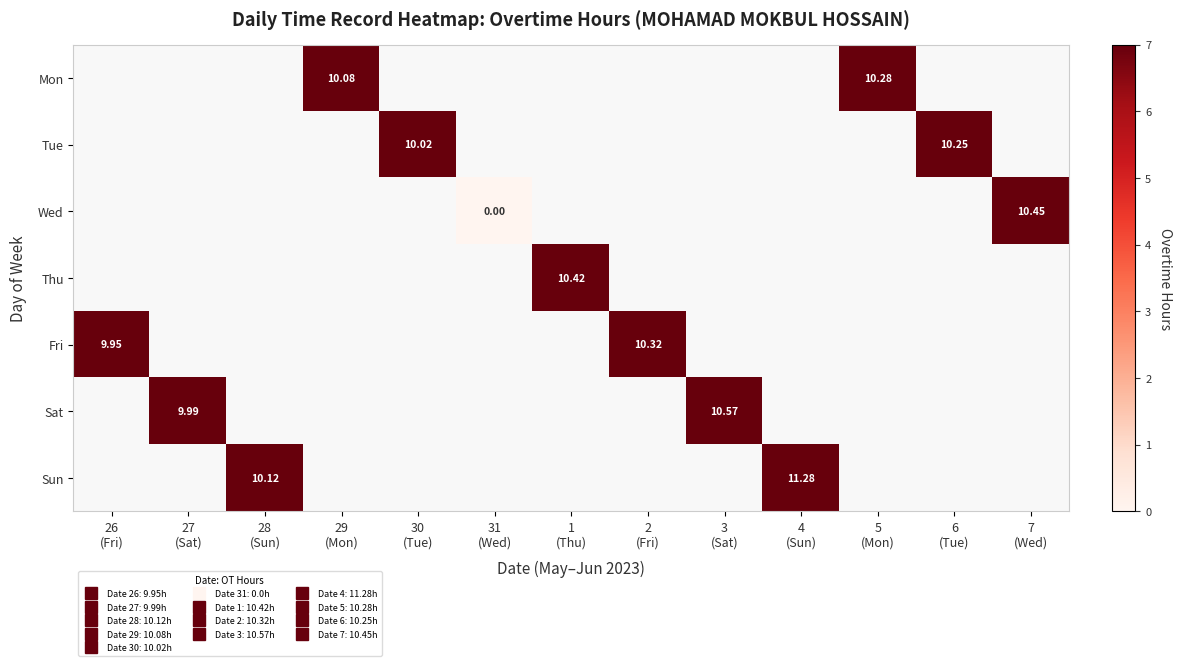

At which label does Thu first exceed 10?

1 (Thu)